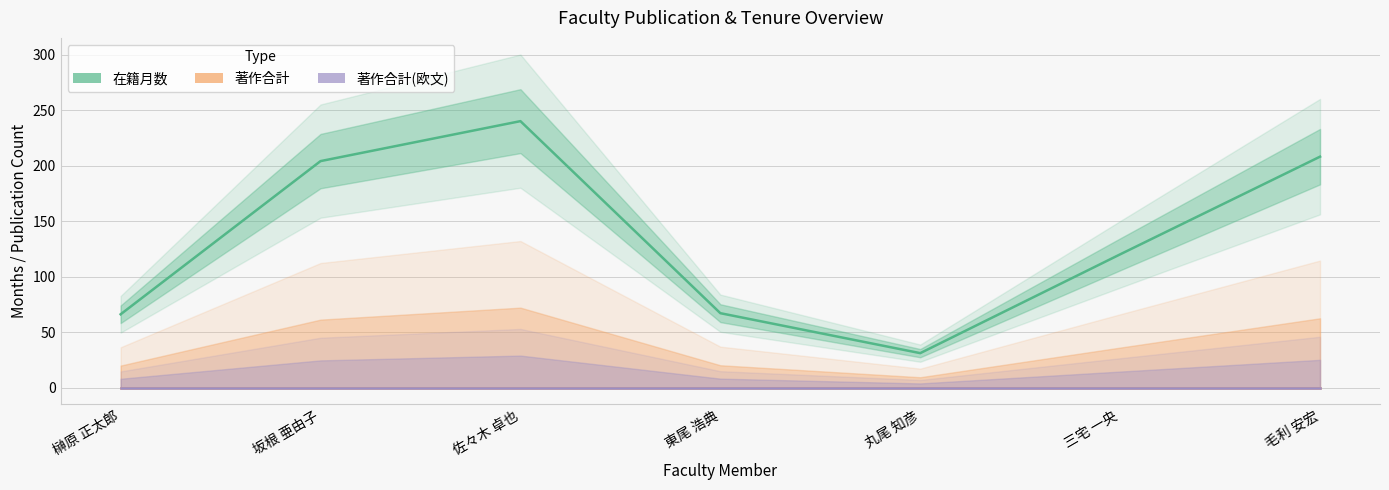

True or false: 著作合計(欧文) and 著作合計 intersect in this chart.

False